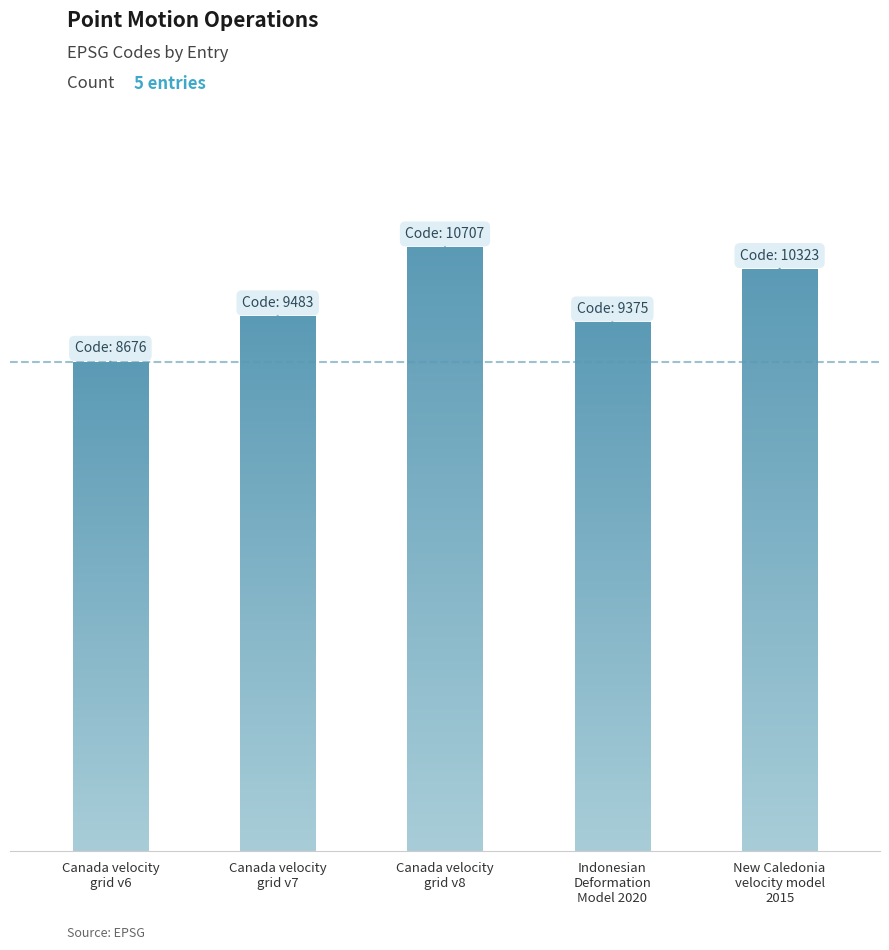

Does the chart contain any negative values?

No